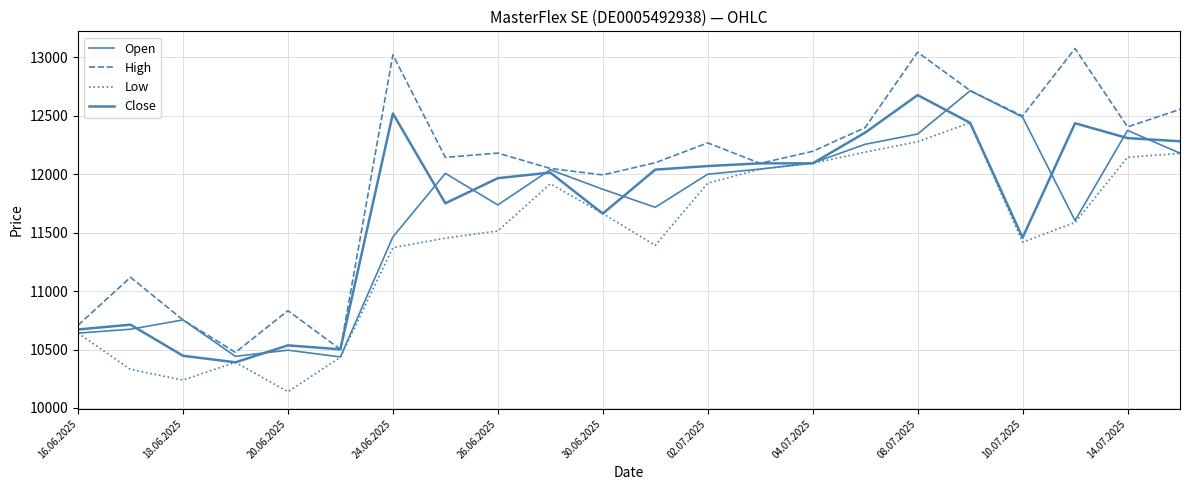

How many interior local peaks does the Open series have?

6